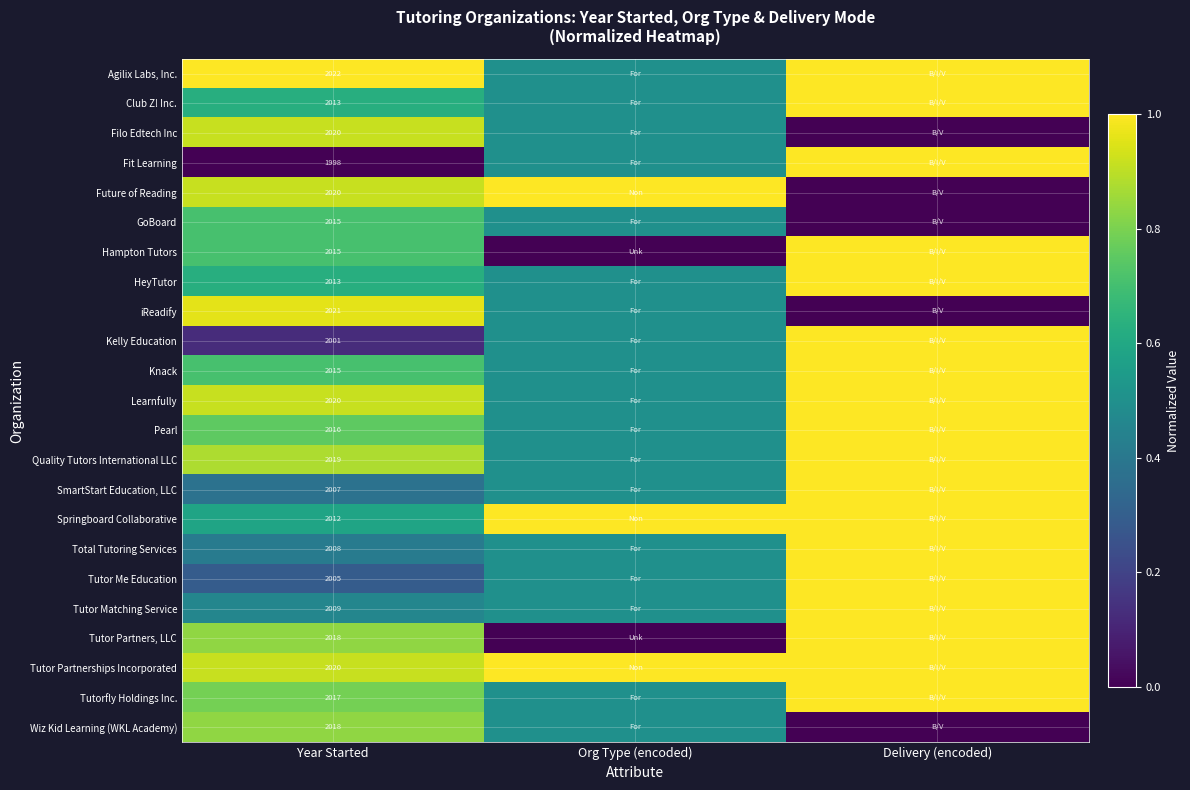

At which category does the chart reach its minimum across all series?

Delivery (encoded)